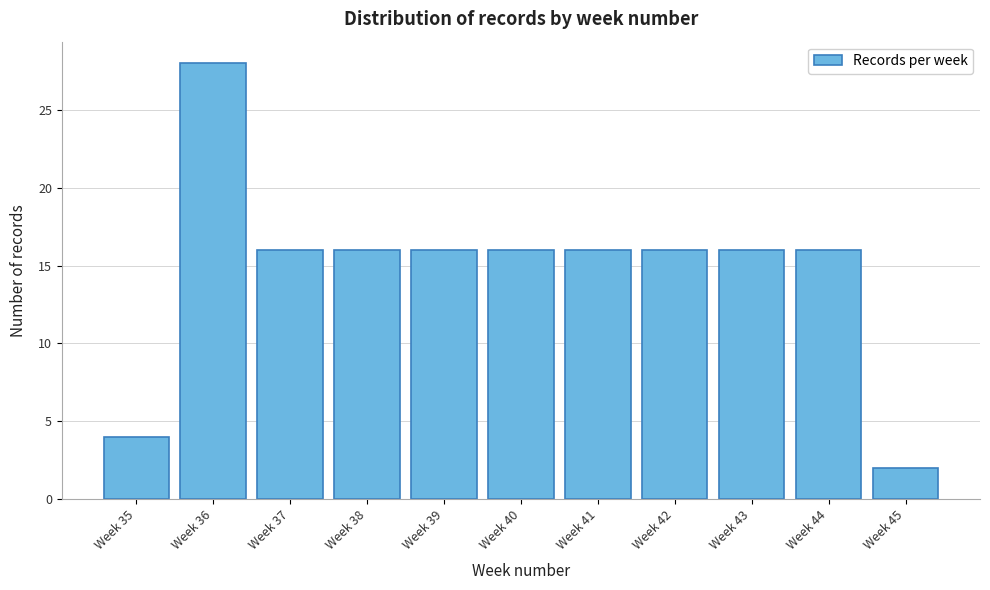

Reading left to right, extract all data points from this chart.

Week 35=4	Week 36=28	Week 37=16	Week 38=16	Week 39=16	Week 40=16	Week 41=16	Week 42=16	Week 43=16	Week 44=16	Week 45=2